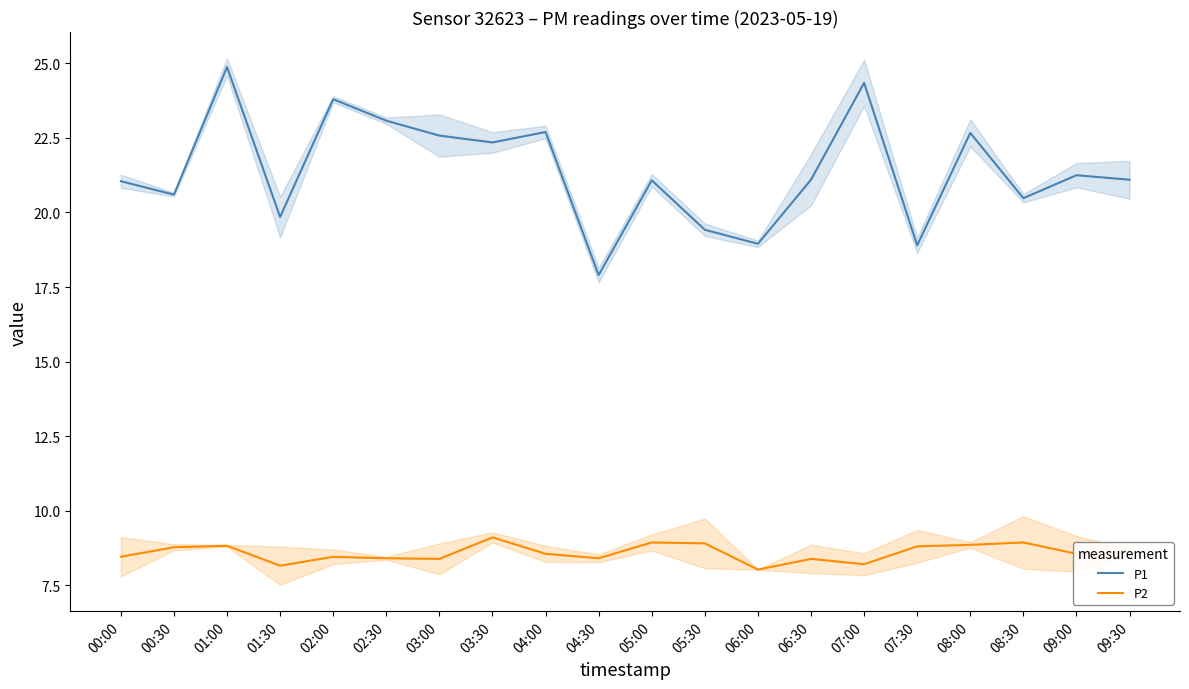

What is the sum of all P1 values?

428.1